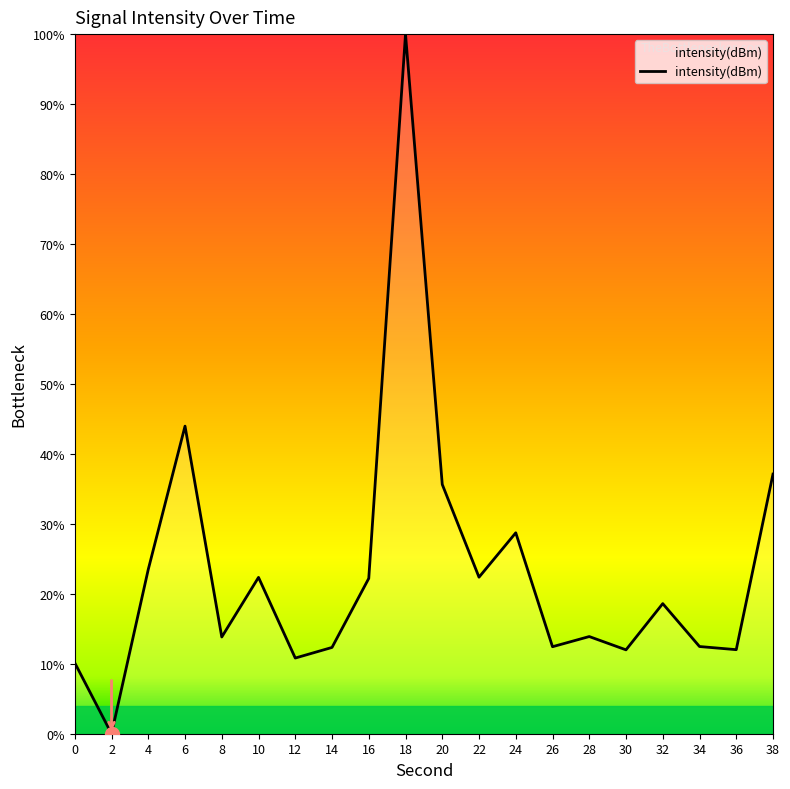

The value at 0 is 10.1. True or false?

True